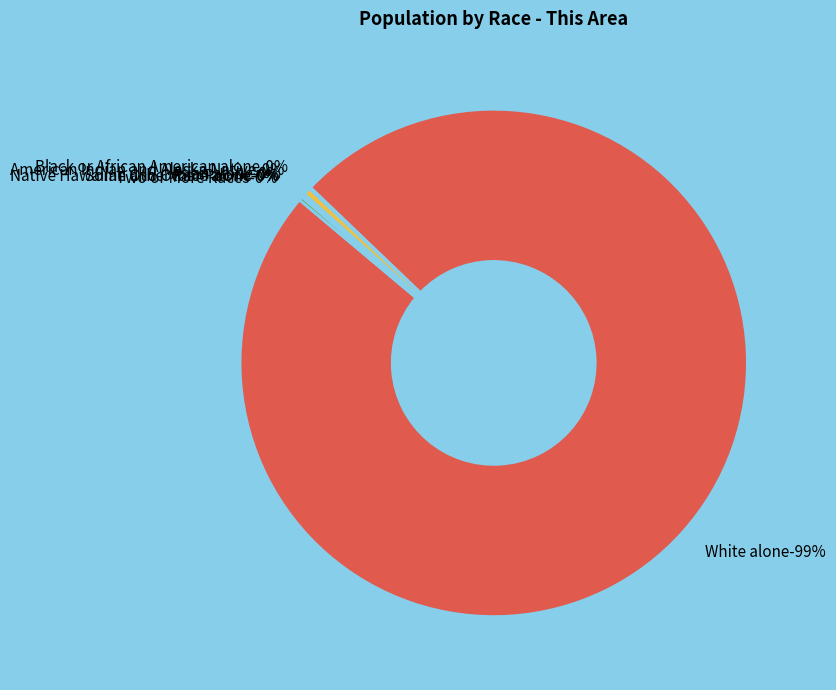

Count the number of slices in the pie.

7